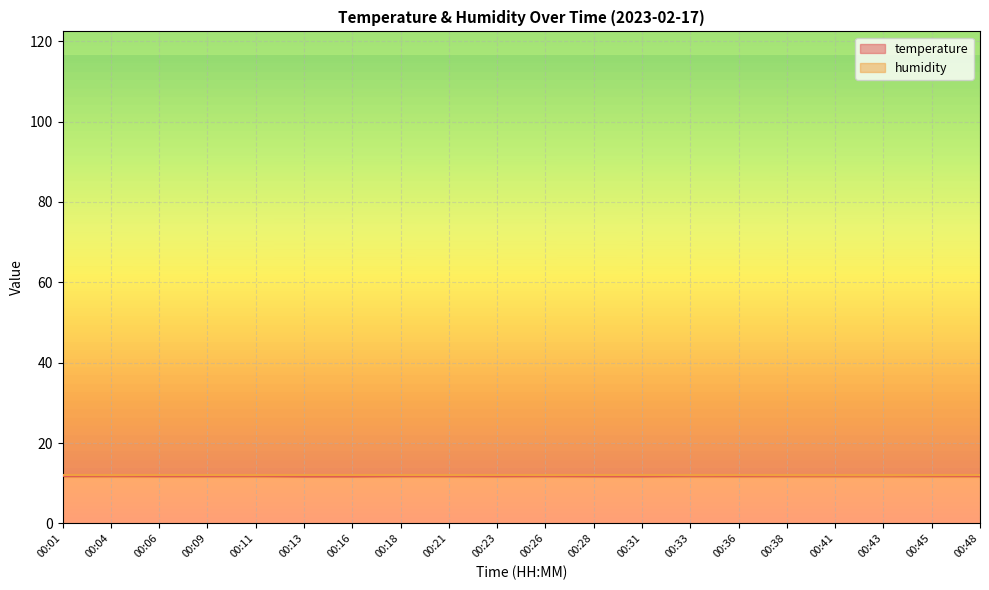

The value at 00:41 is 2.6. True or false?

False